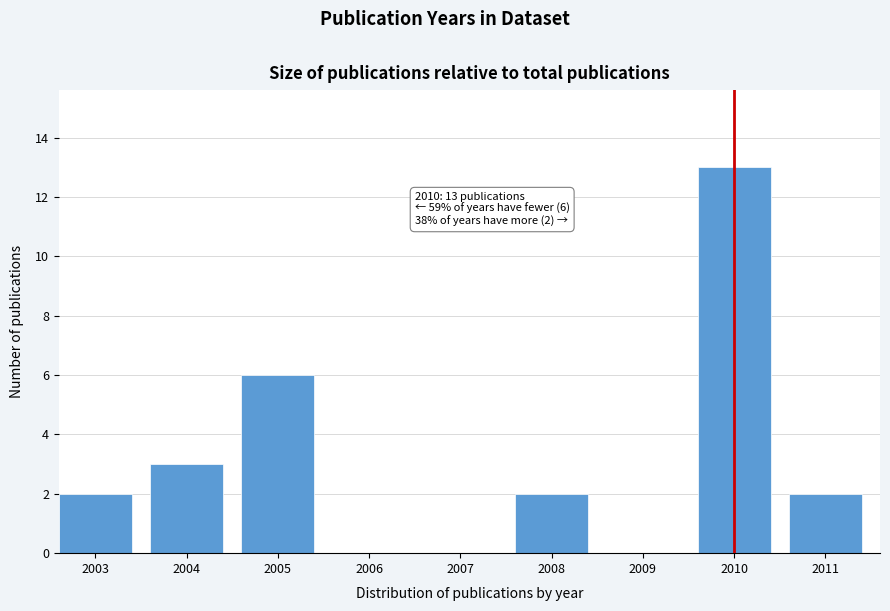

Reading left to right, extract all data points from this chart.

2003=2	2004=3	2005=6	2006=0	2007=0	2008=2	2009=0	2010=13	2011=2